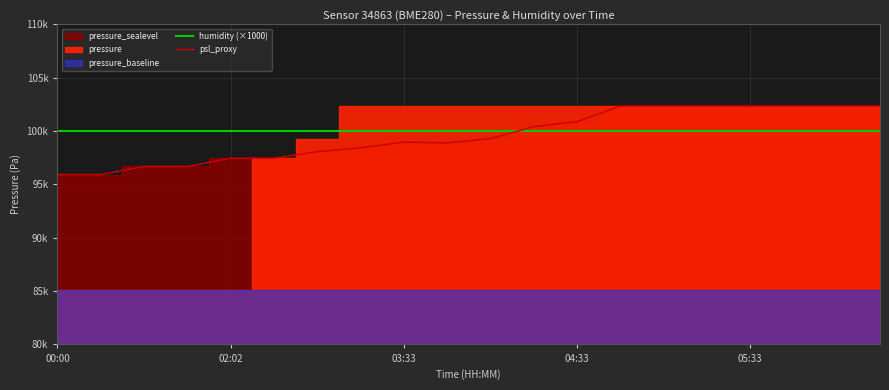

The humidity (×1000) series shows 100000.0 at 03:33. True or false?

True